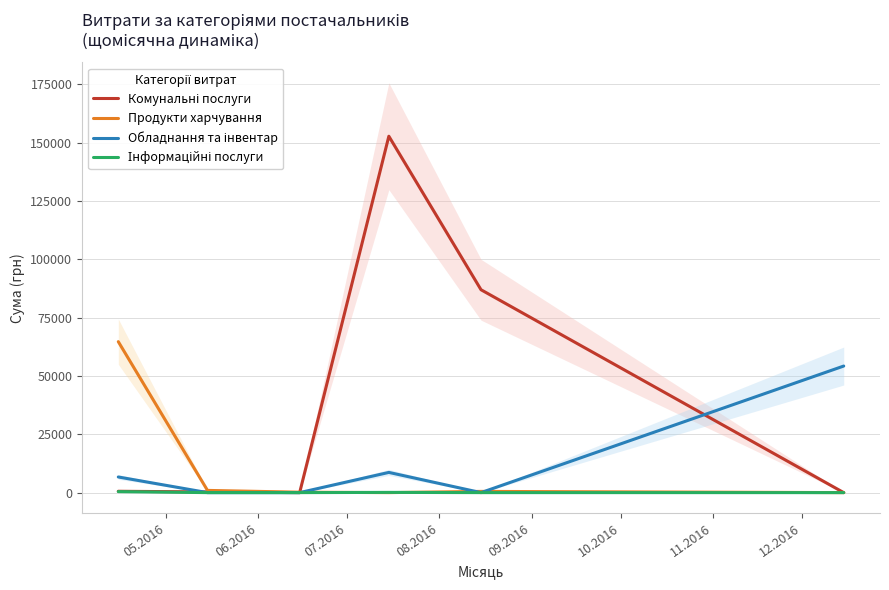

Which series ends up on top after the final intersection of Інформаційні послуги and Продукти харчування?

Продукти харчування